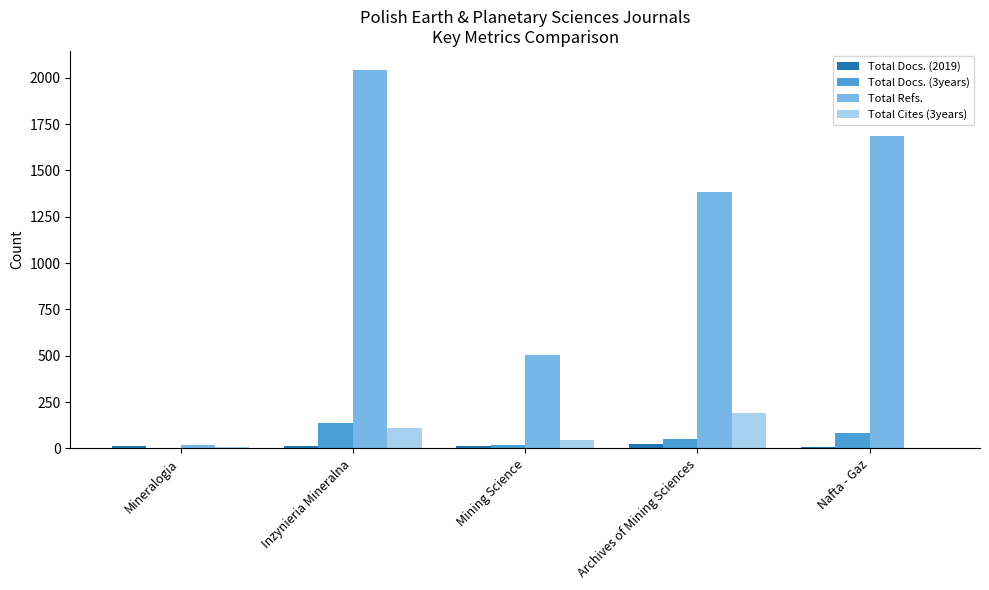

True or false: Total Refs. has a value of 717 at Archives of Mining Sciences.

False